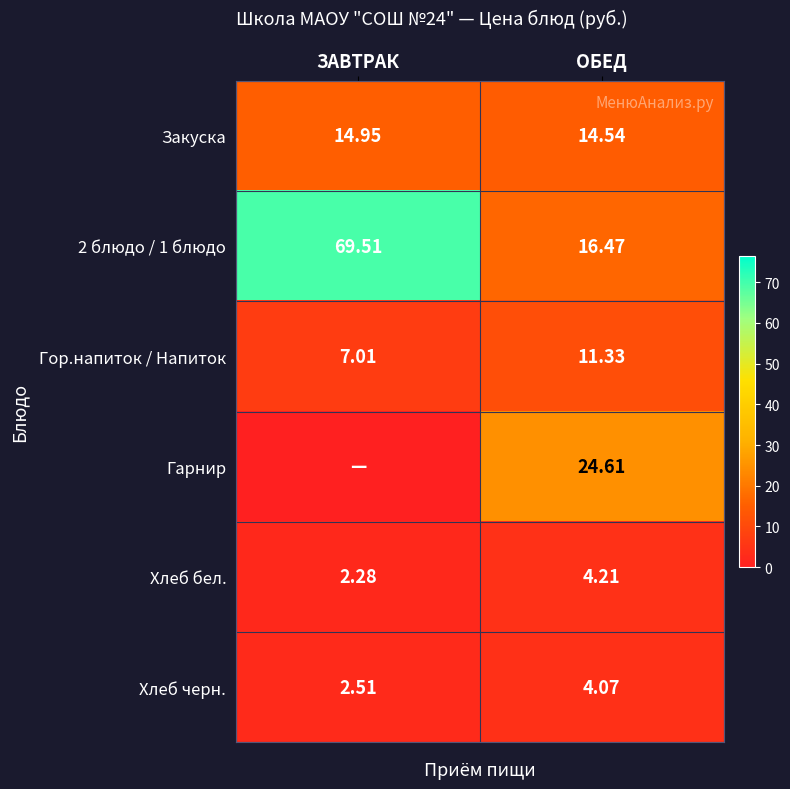

At which label does Хлеб бел. reach its minimum?

ЗАВТРАК